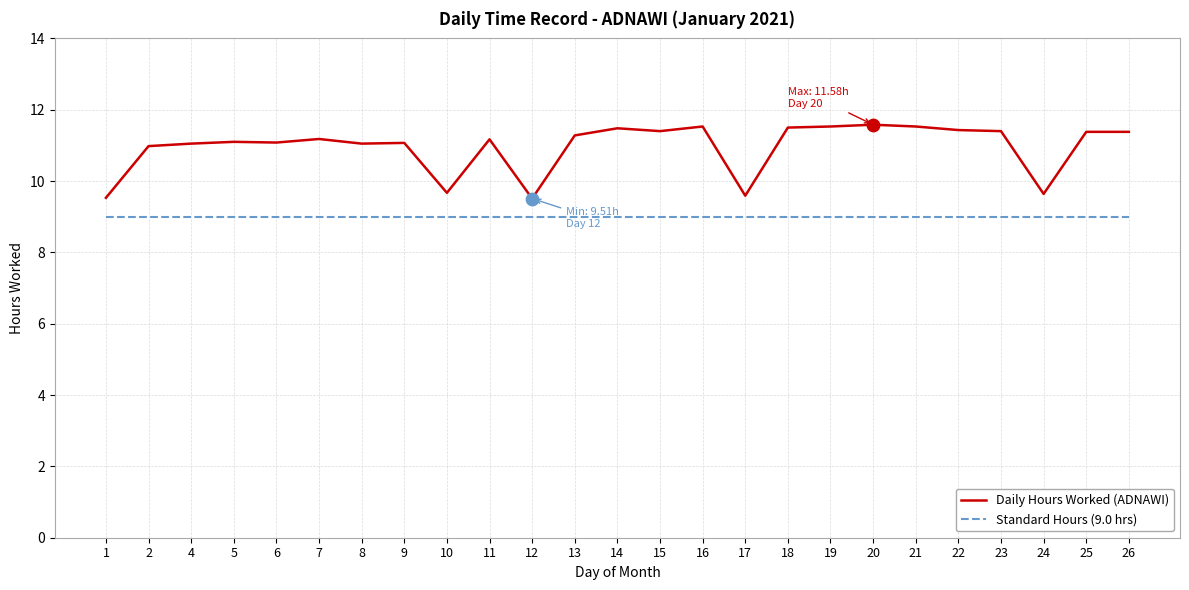

Which series has the largest total across all categories?

Daily Hours Worked (ADNAWI)